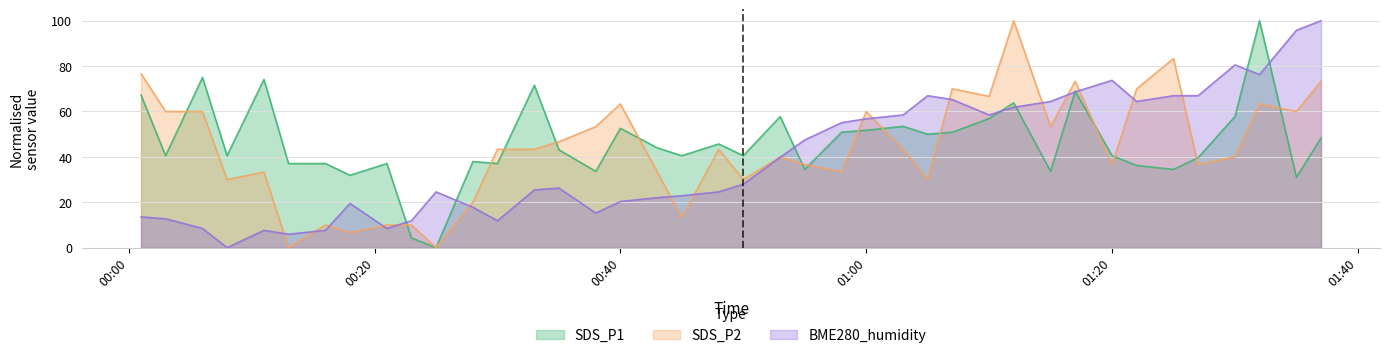

Rank the series at 2022/02/24 00:16 from lowest to highest value.

BME280_humidity, SDS_P2, SDS_P1